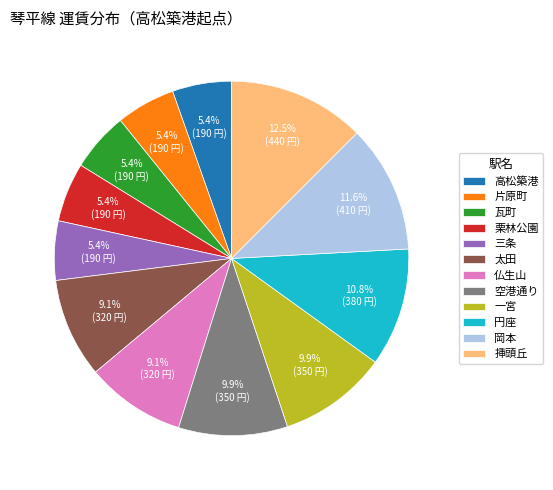

How many slices are in this pie chart?

12